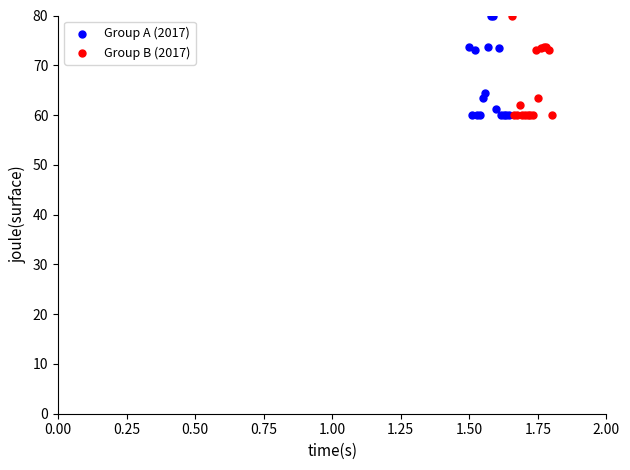

What are all the series names shown in the legend?

Group A (2017), Group B (2017)